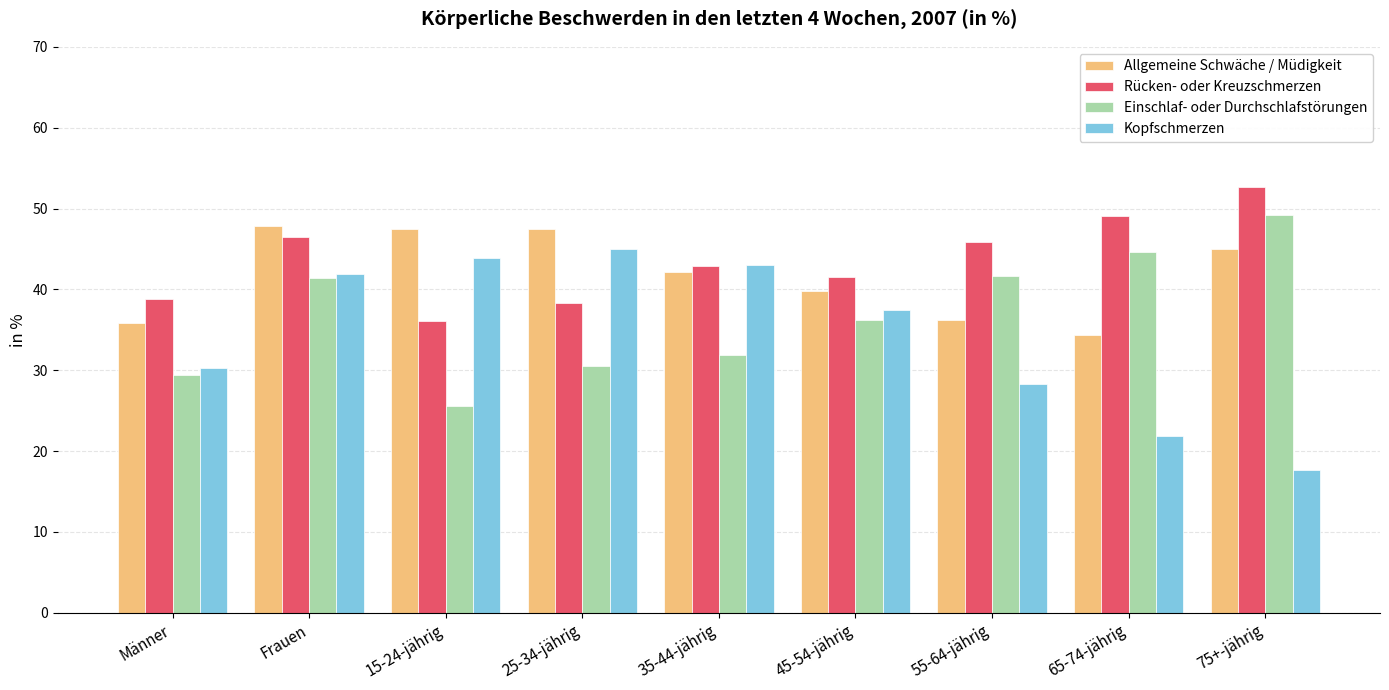

List the series in order of their overall mean, highest first.

Rücken- oder Kreuzschmerzen, Allgemeine Schwäche / Müdigkeit, Einschlaf- oder Durchschlafstörungen, Kopfschmerzen